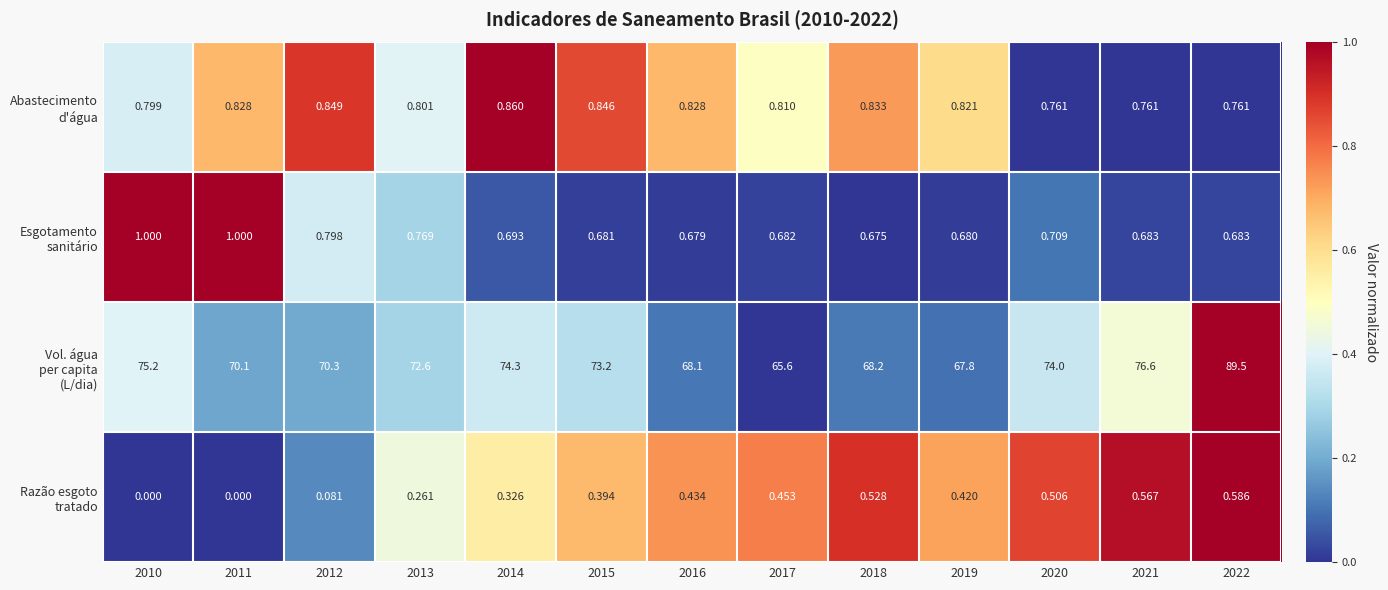

What is the total value across all series at 2020?

76.0